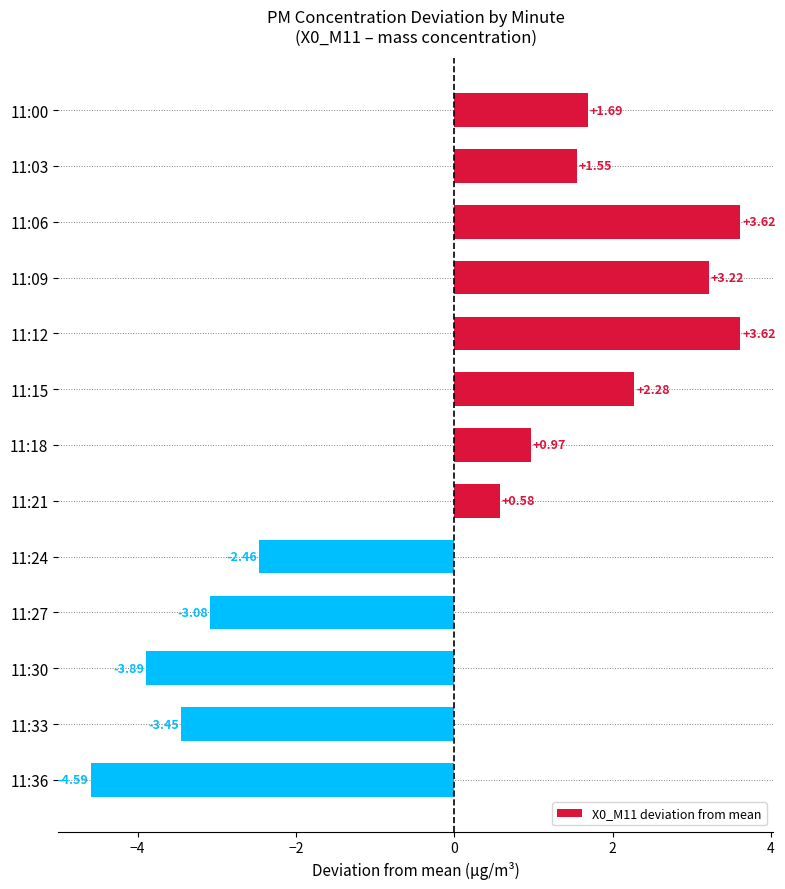

What is the greatest value displayed?

3.6